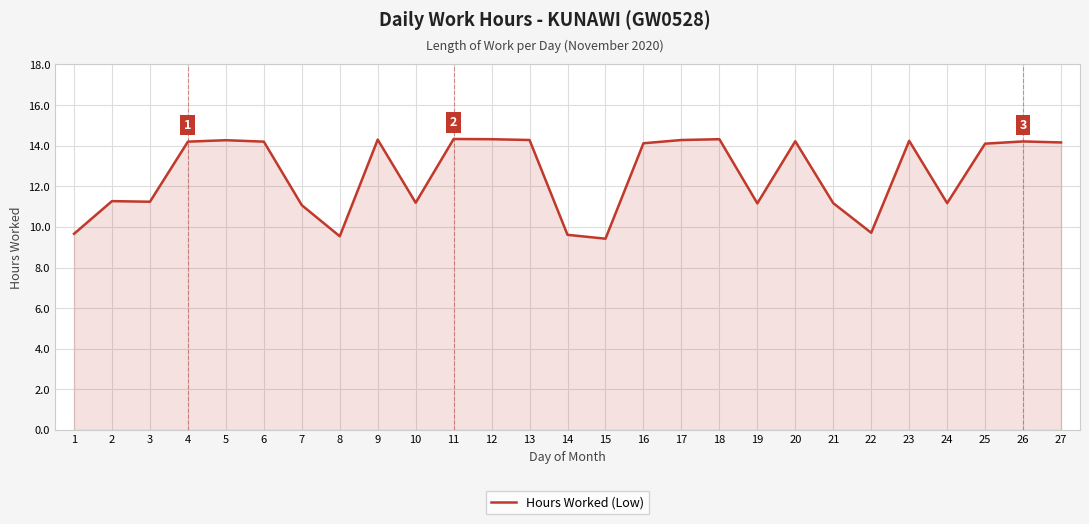

The chart shows a value of 9.7 at 22. True or false?

True